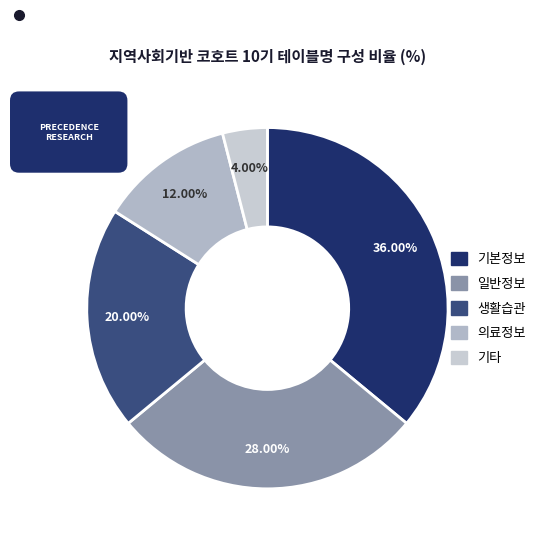

How many segments does this pie chart have?

5